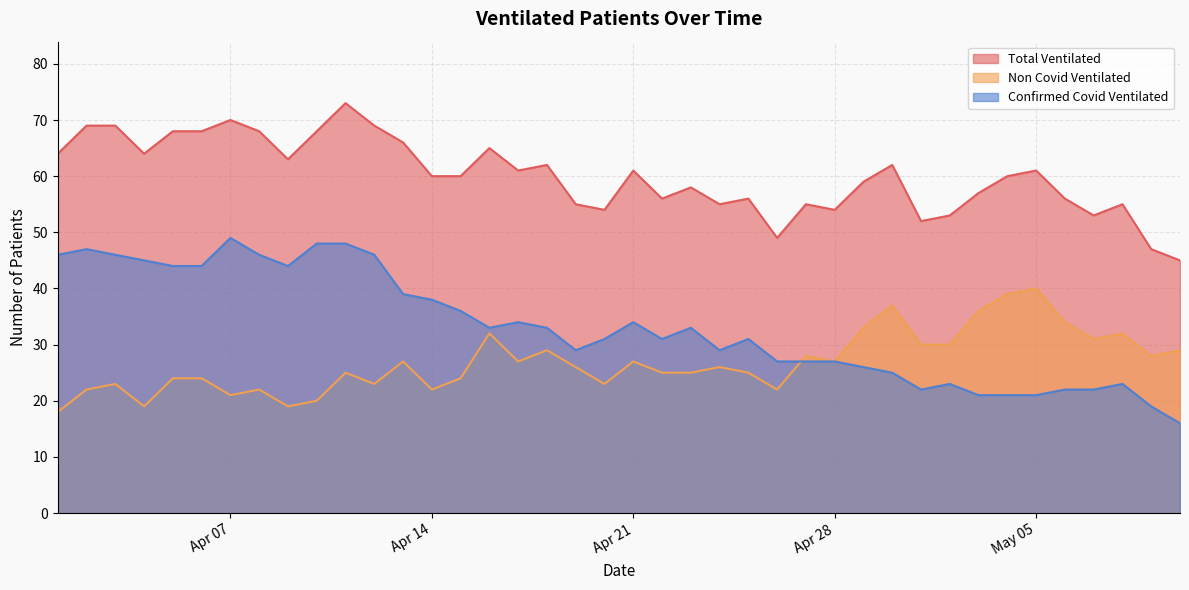

Which series has the widest spread of values?

Confirmed Covid Ventilated